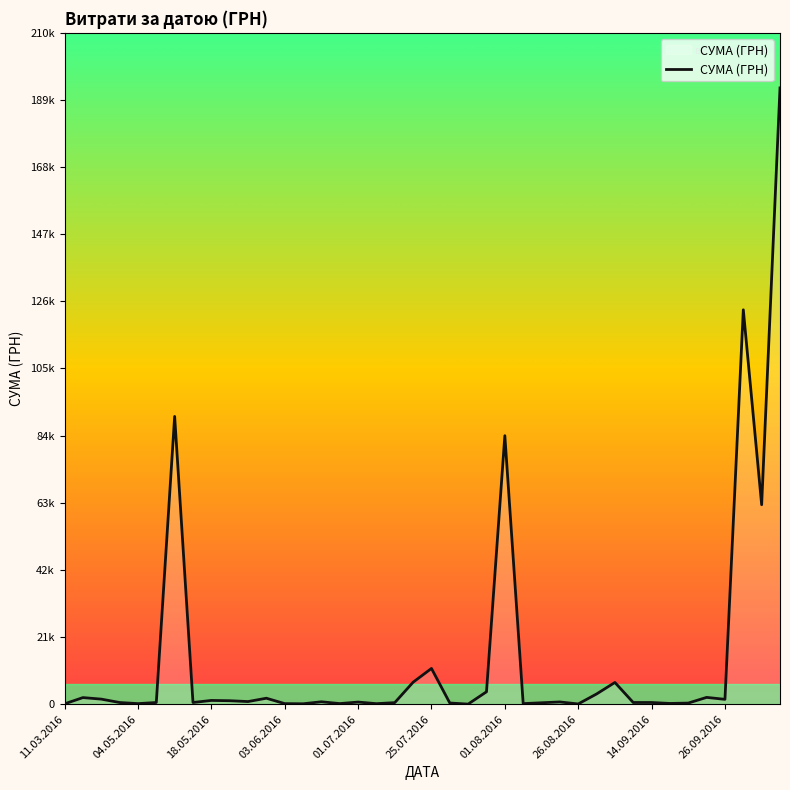

Does the chart have visible grid lines?

No